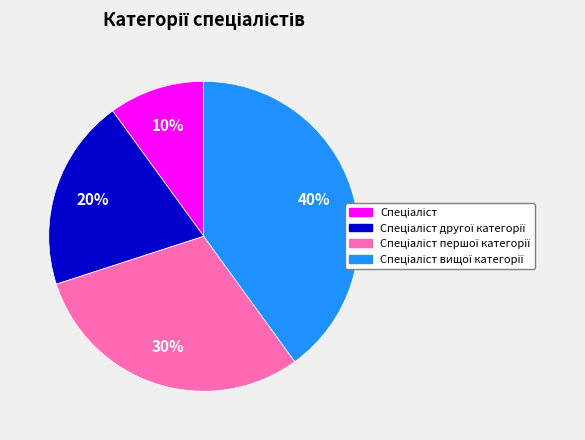

How many segments does this pie chart have?

4